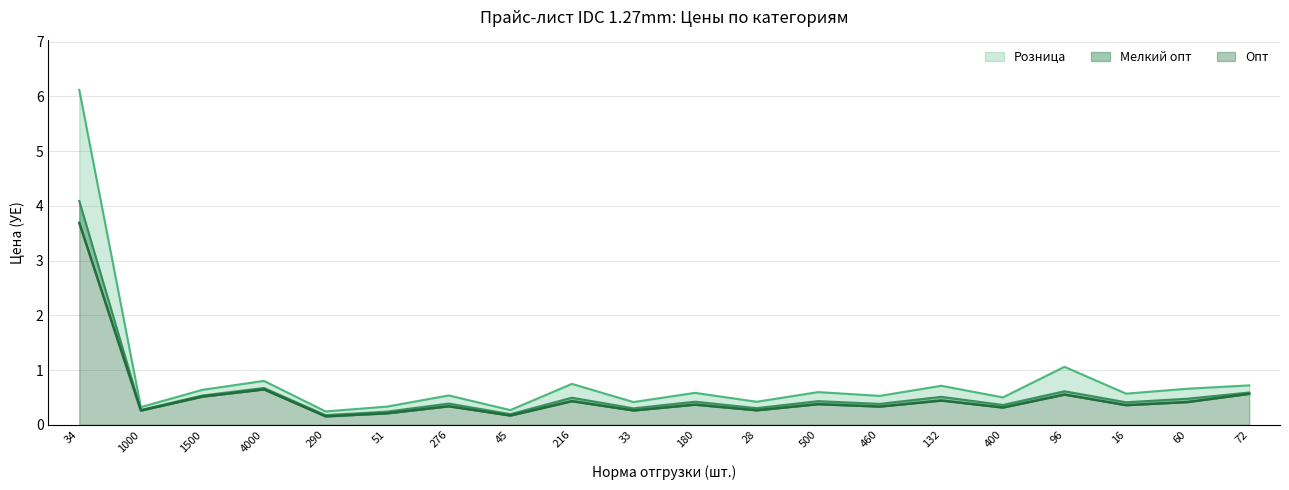

In Опт, how many points are higher than both neighbors (excluding endpoints)?

7